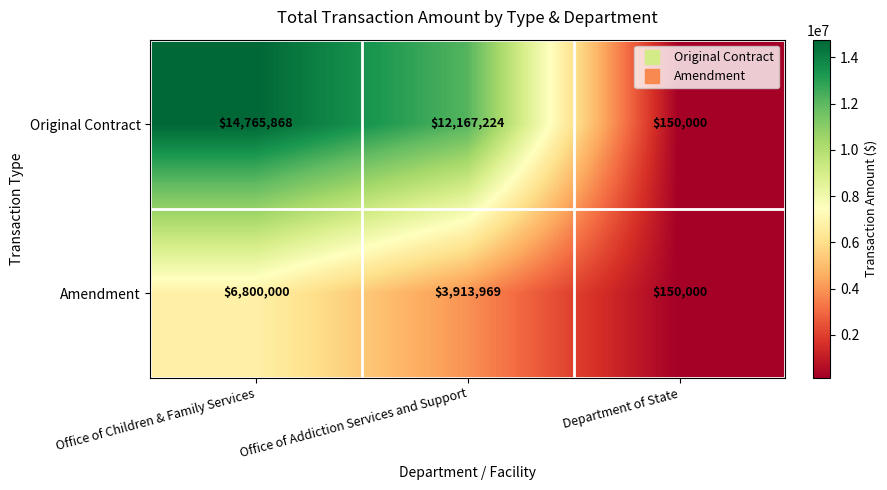

What is the total value across all series at Department of State?

300000